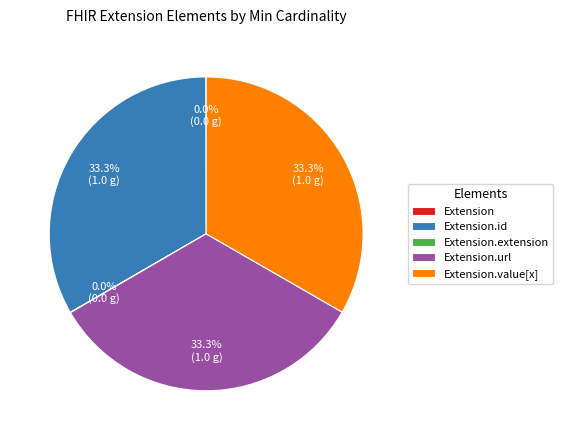

Is there a majority slice in this chart?

No